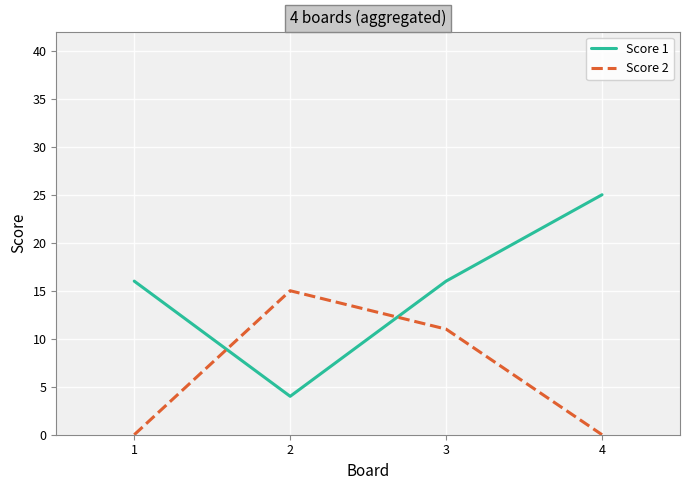

How many times do Score 2 and Score 1 cross each other?

2